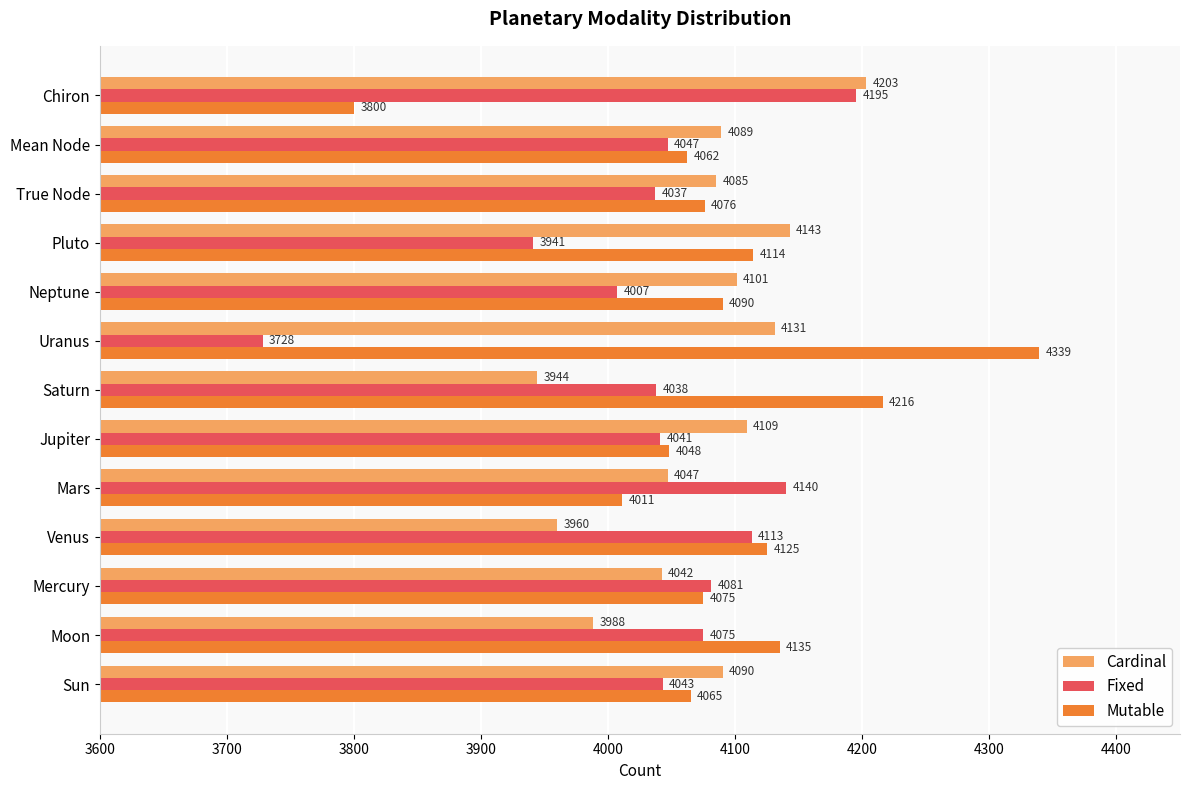

True or false: Mutable has a value of 6321 at Uranus.

False